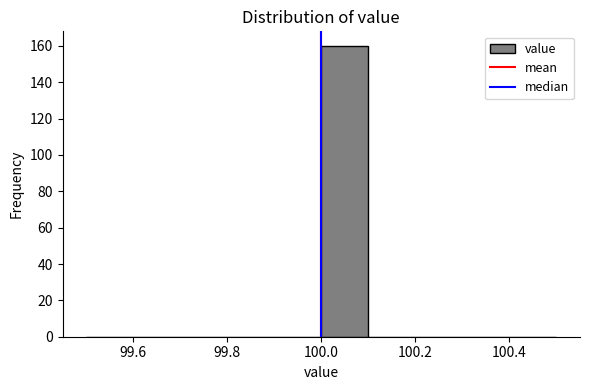

Reading left to right, list every bar in this chart as the range it spans on the x-axis followed by its height. The values are not printed on the chart, so give them approximately, as read against the axis.

99.5 to 99.6: 0
99.6 to 99.7: 0
99.7 to 99.8: 0
99.8 to 99.9: 0
99.9 to 100.0: 0
100.0 to 100.1: 160
100.1 to 100.2: 0
100.2 to 100.3: 0
100.3 to 100.4: 0
100.4 to 100.5: 0